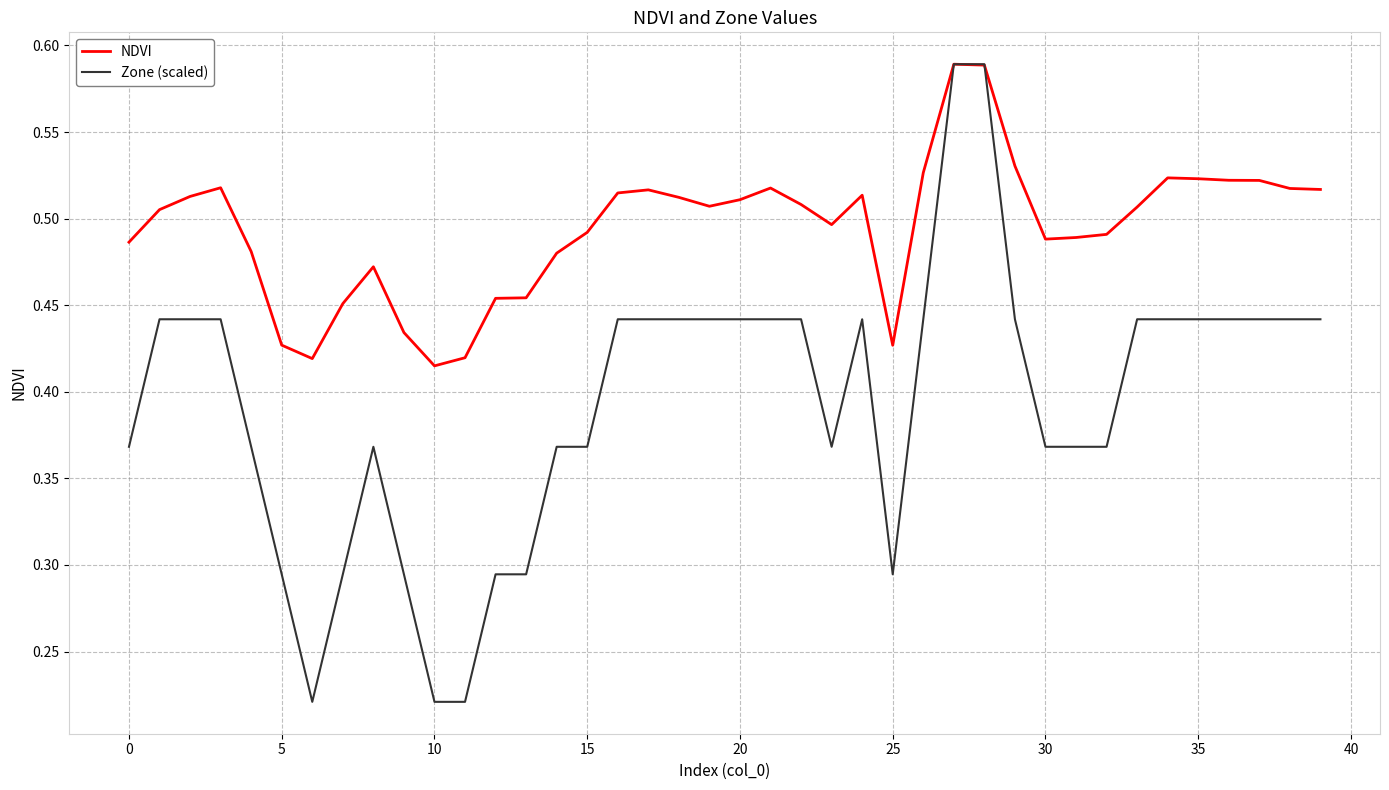

Which series has the largest total across all categories?

NDVI